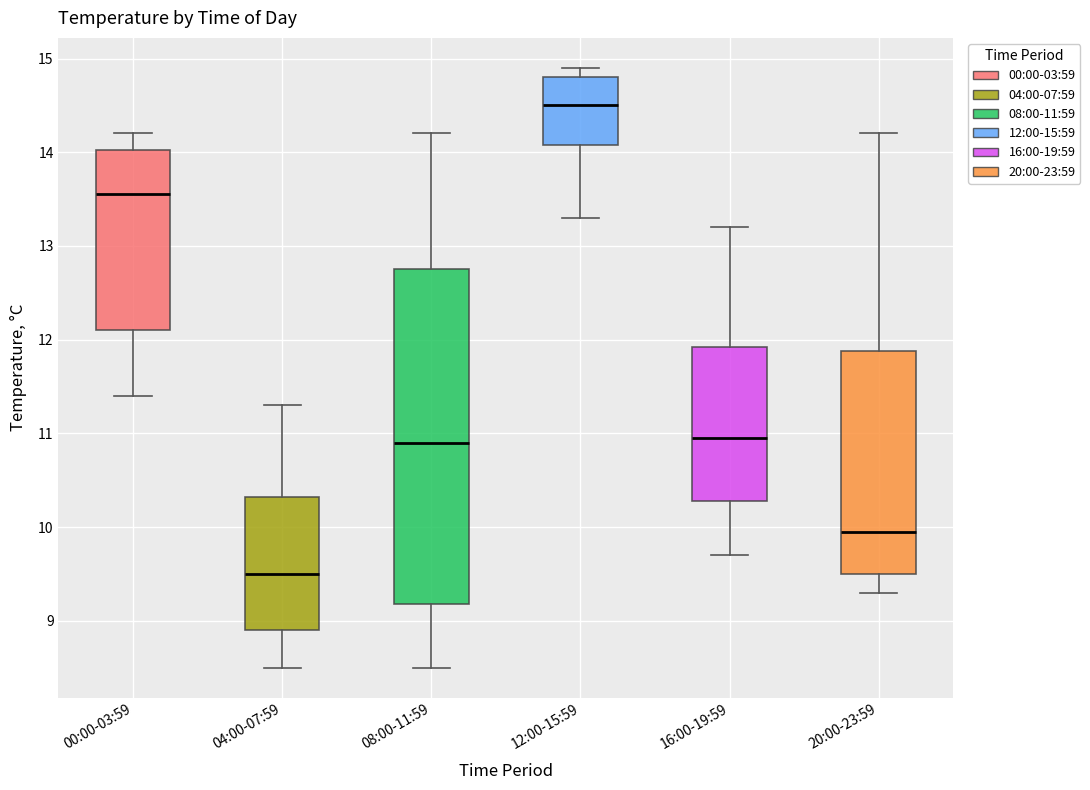

Reading left to right, read every box against the y-axis: the position of its median line, the range the box covers, and the ends of its whiskers. The values are not printed on the chart, so give them approximately, as read against the axis.

00:00-03:59: median 13.6, box 12.1 to 14.0, whiskers 11.4 to 14.2
04:00-07:59: median 9.5, box 8.9 to 10.3, whiskers 8.5 to 11.3
08:00-11:59: median 10.9, box 9.2 to 12.8, whiskers 8.5 to 14.2
12:00-15:59: median 14.5, box 14.1 to 14.8, whiskers 13.3 to 14.9
16:00-19:59: median 11.0, box 10.3 to 11.9, whiskers 9.7 to 13.2
20:00-23:59: median 10.0, box 9.5 to 11.9, whiskers 9.3 to 14.2